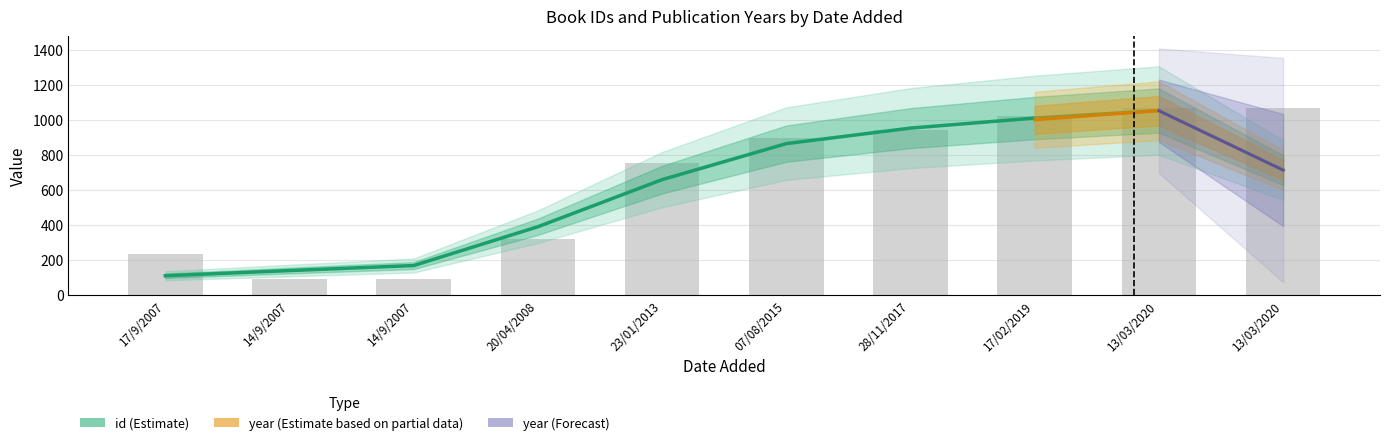

Which category has the lowest value across all series?

14/9/2007